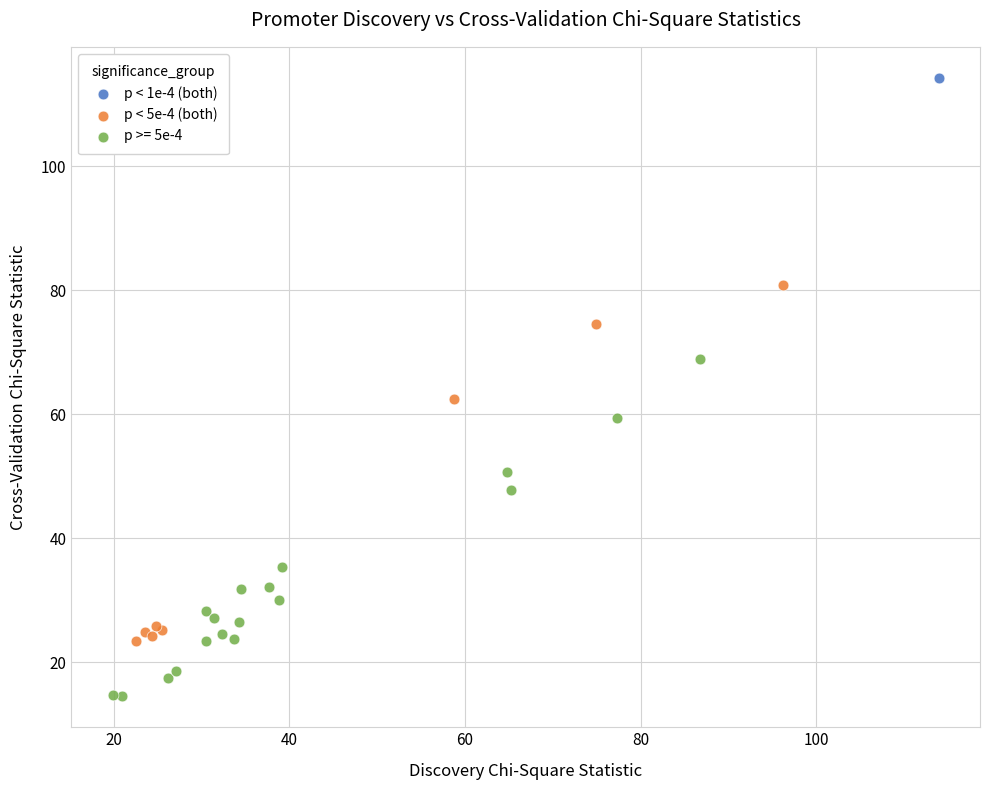

What are all the series names shown in the legend?

p < 1e-4 (both), p < 5e-4 (both), p >= 5e-4